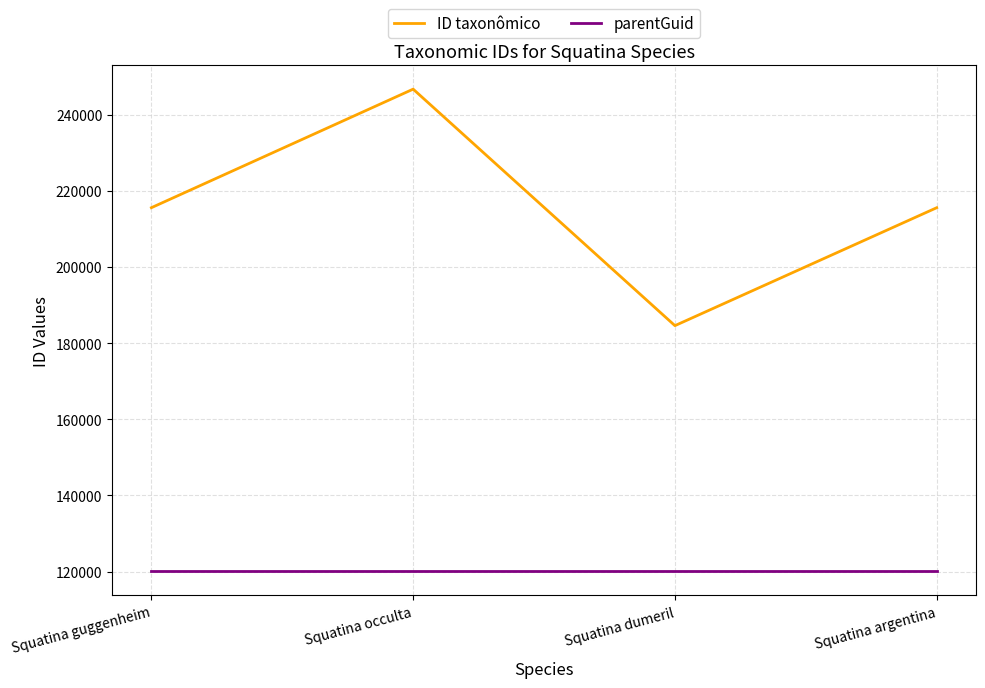

Rank the series by their average value, from highest to lowest.

ID taxonômico, parentGuid